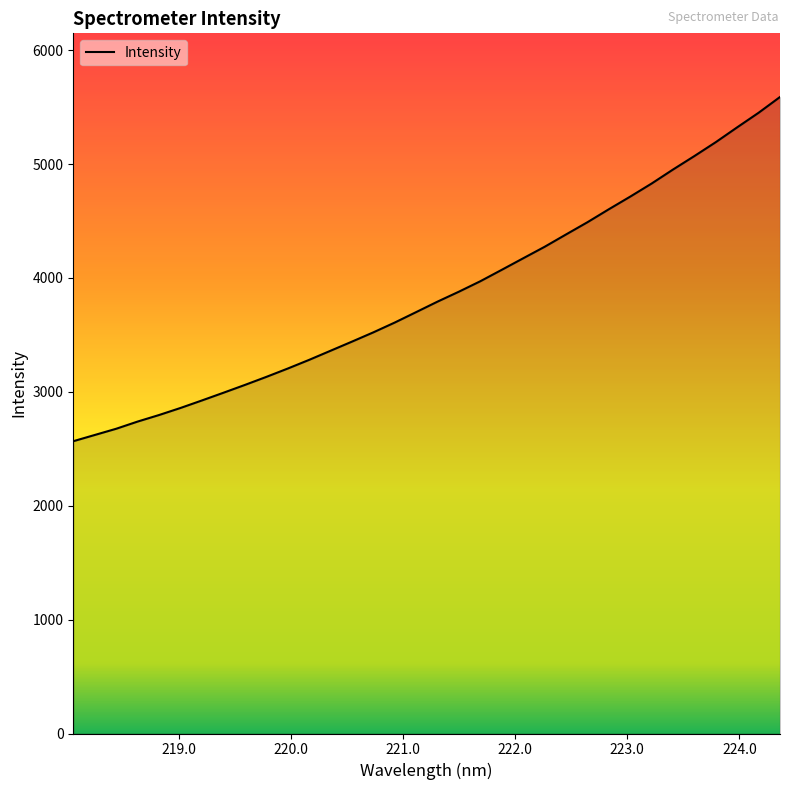

What is the smallest value displayed?

2566.3